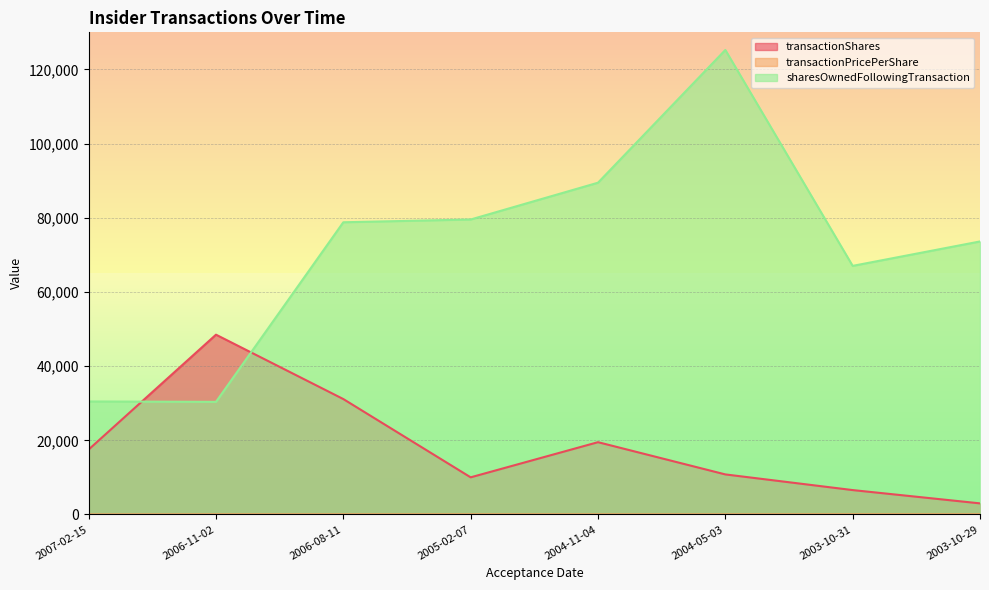

How many interior local valleys does the transactionPricePerShare series have?

2